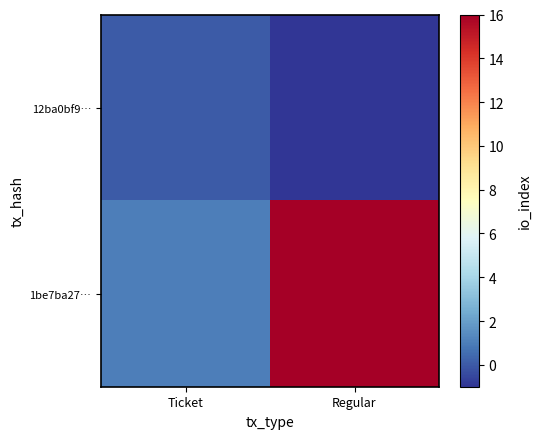

Reading left to right, extract all data points from this chart.

12ba0bf9…: Ticket=0	Regular=-1
1be7ba27…: Ticket=1	Regular=16